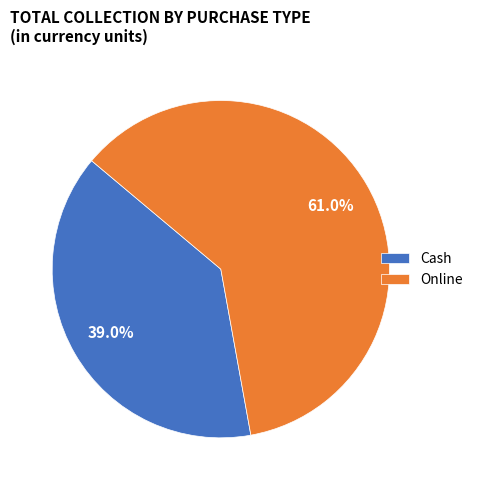

Rank the categories by value from lowest to highest.

Cash, Online